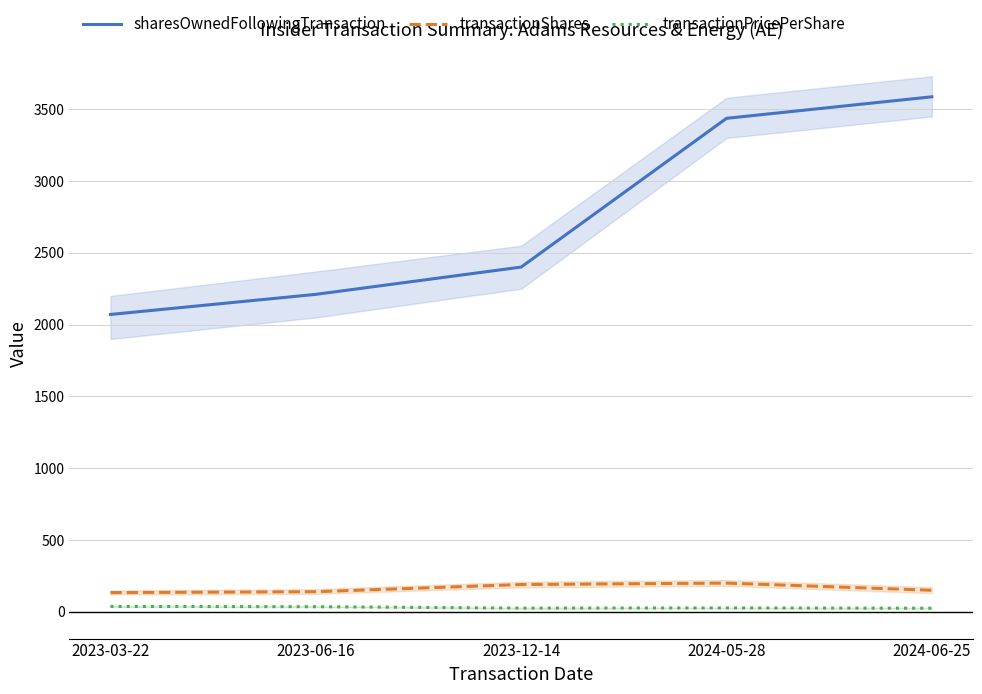

What is the difference between the sharesOwnedFollowingTransaction values at 2024-06-25 and 2024-05-28?

150.0